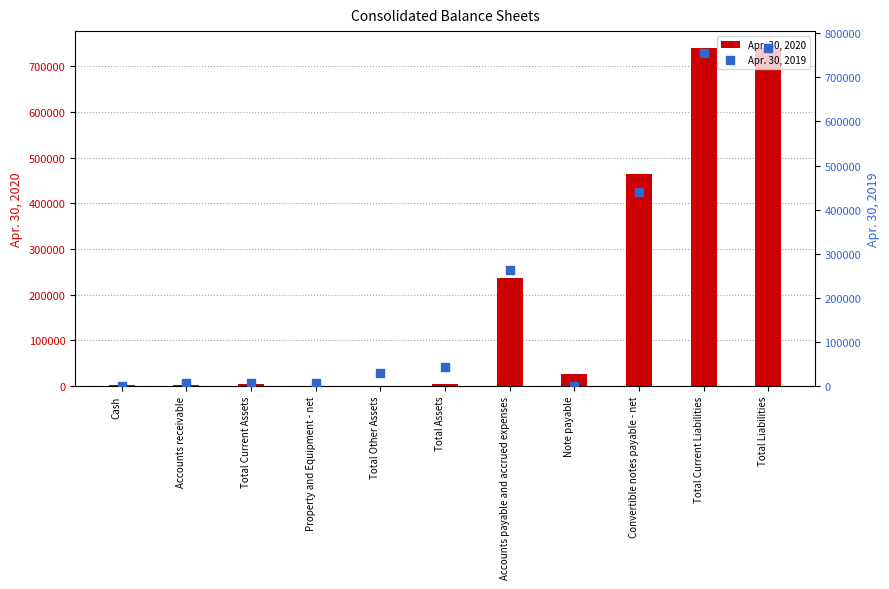

Which series reaches the maximum Y coordinate?

Apr. 30, 2019